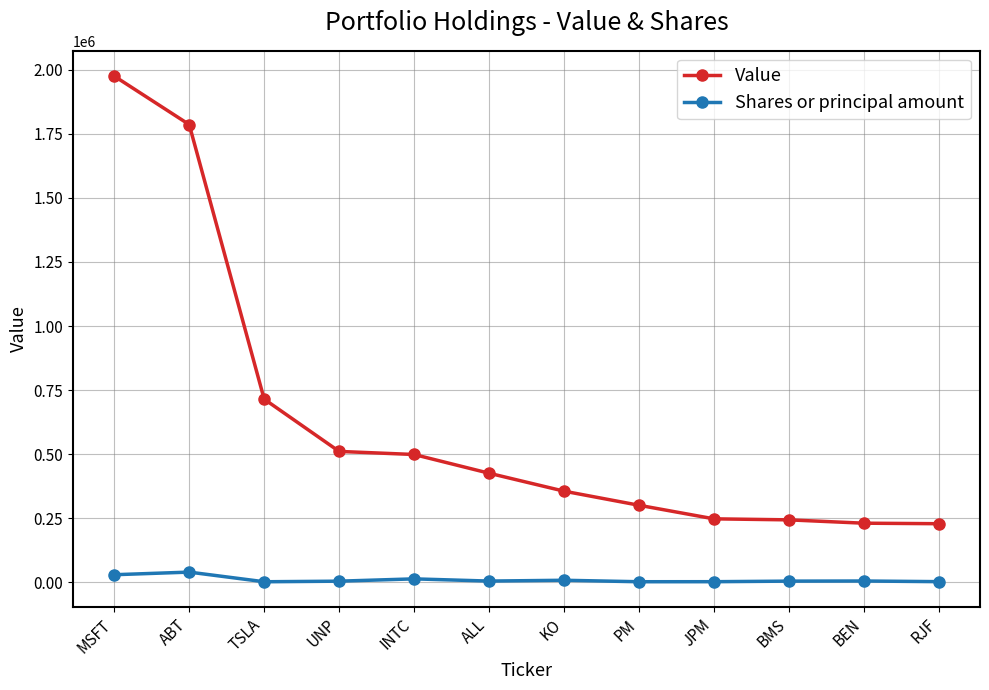

What is the difference between the second highest and second lowest values in the Value series?

1555000